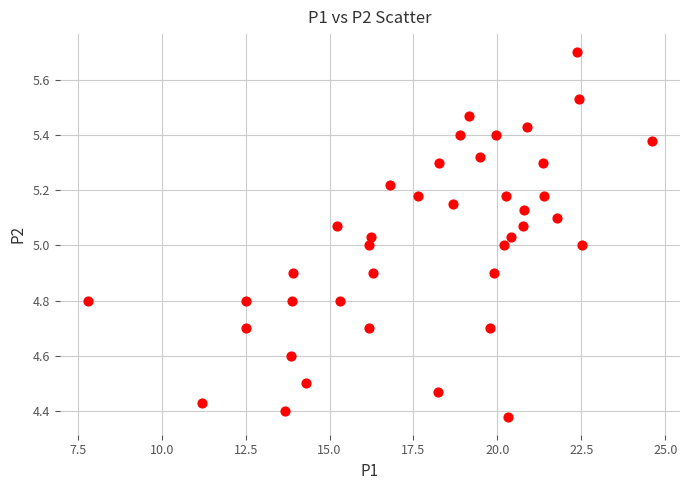

What is the range of Y values (max minus min)?

1.3